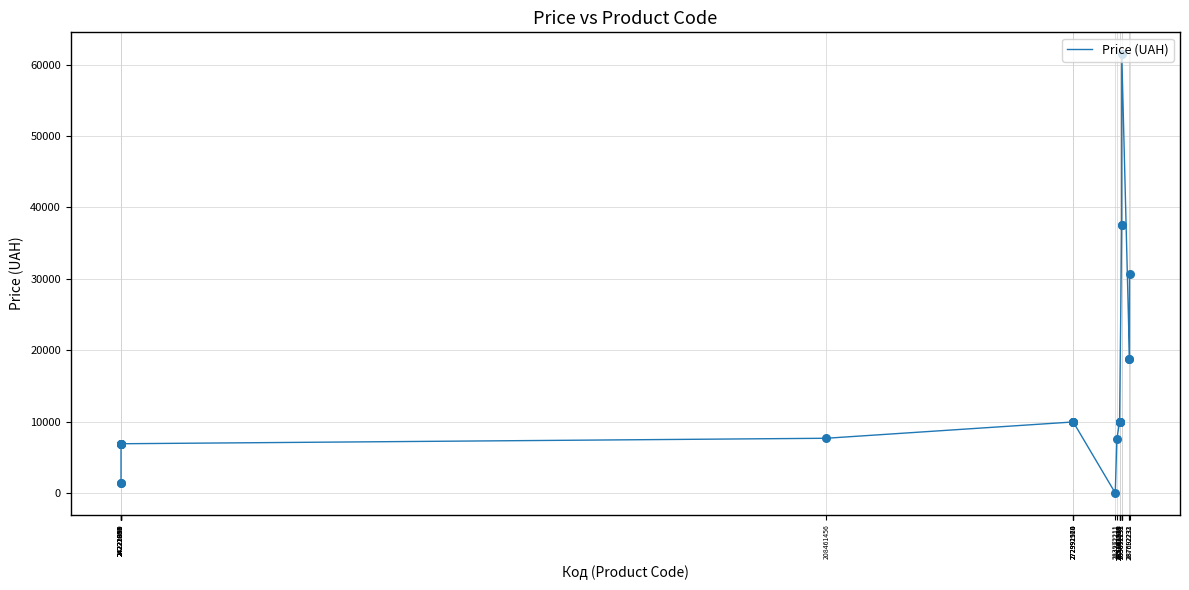

What is the difference between the maximum and minimum values?

61402.2